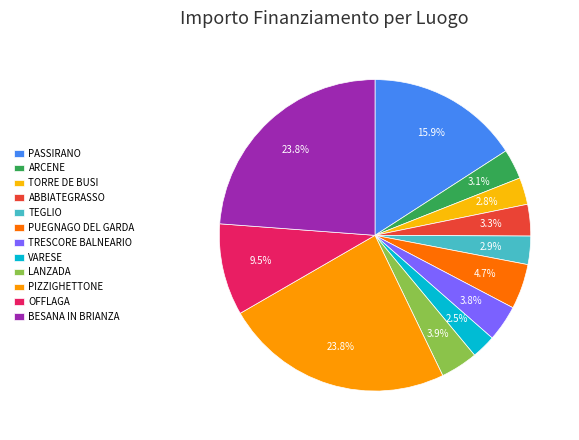

What is the change in value from PASSIRANO to TRESCORE BALNEARIO?

-76336.6